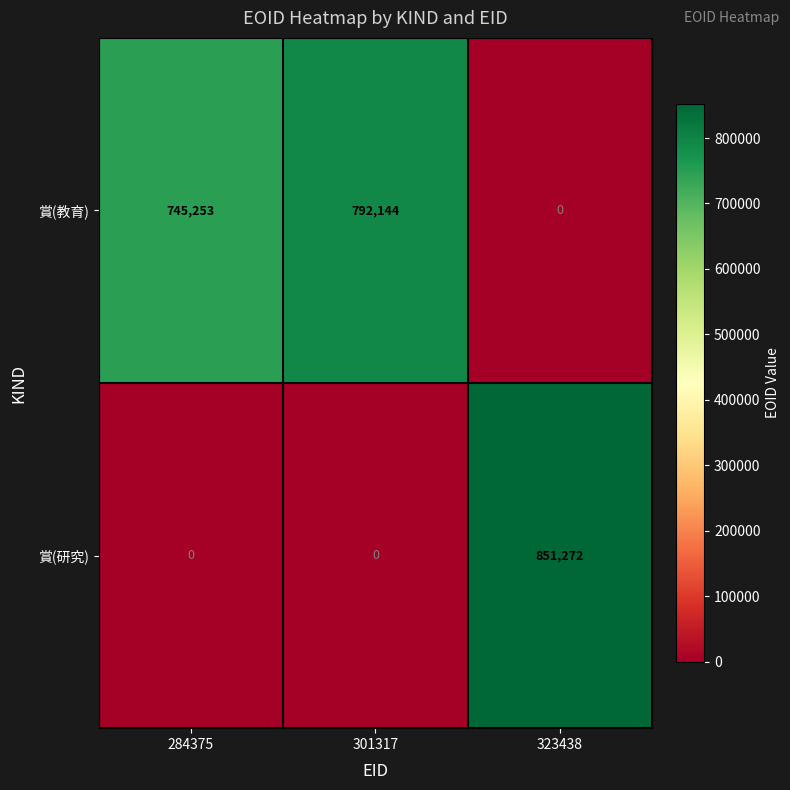

What is the maximum value shown in the chart?

851272